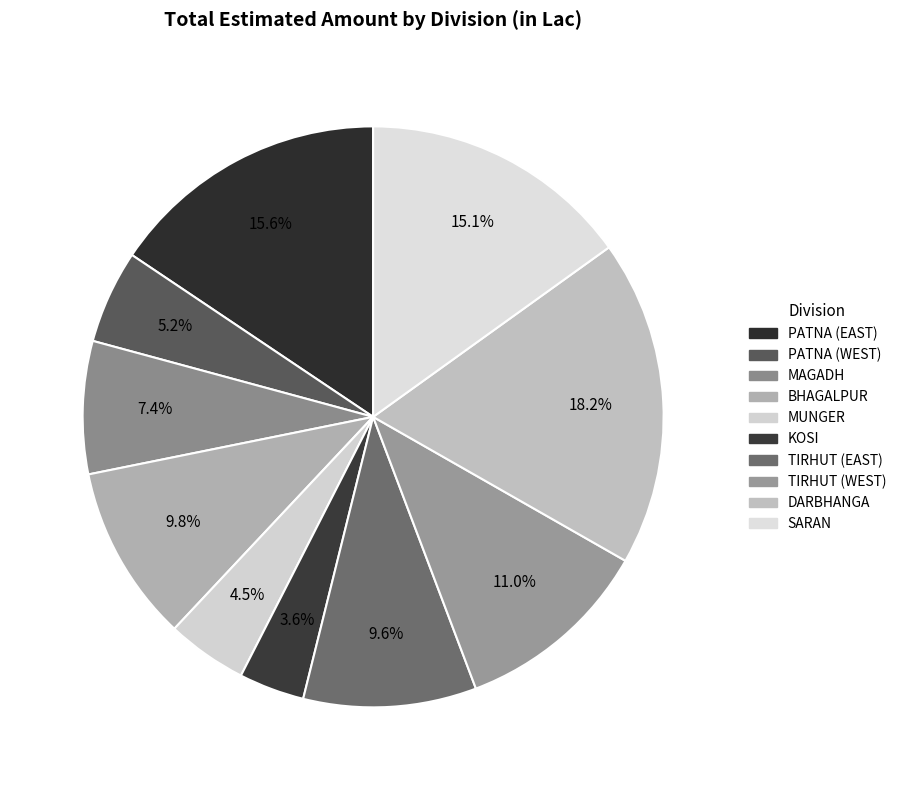

To the nearest percent, what portion does PATNA (EAST) represent?

16%